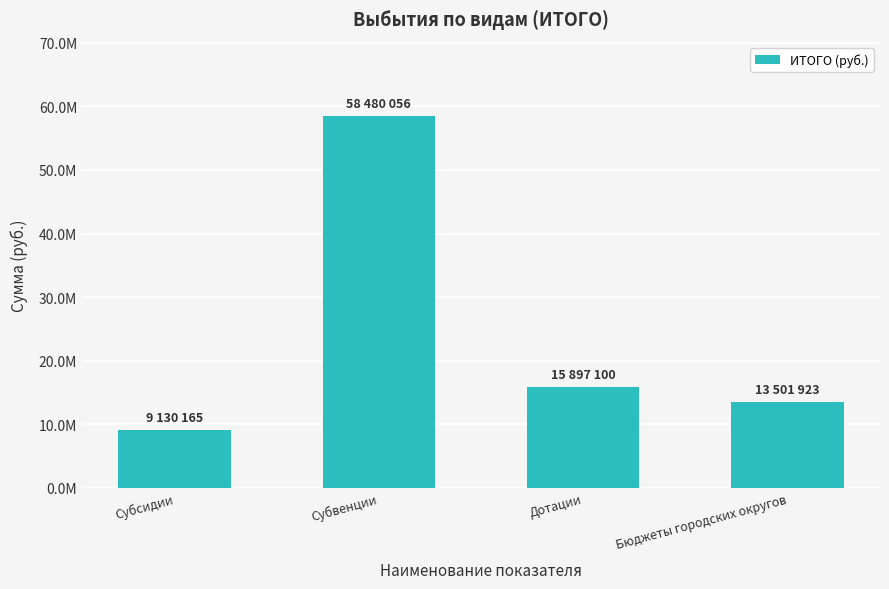

What is the label of the 2nd bar from the left?

Субвенции